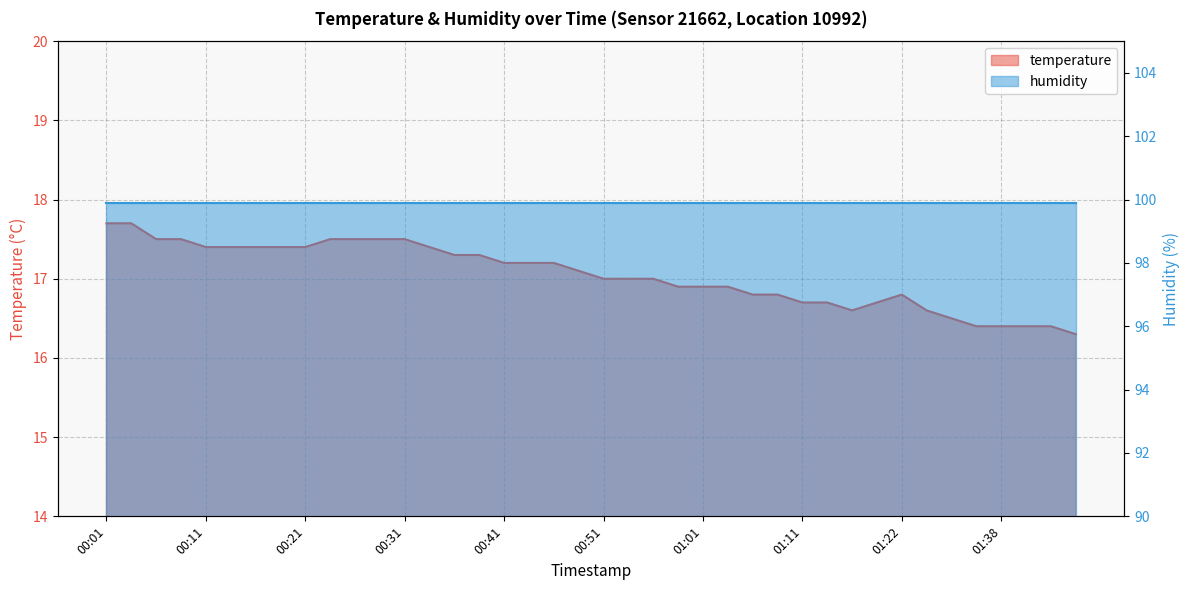

Reading right to left, what are all the values shown in this chart?

01:46=16.3	01:44=16.4	01:41=16.4	01:38=16.4	01:36=16.4	01:33=16.5	01:31=16.6	01:22=16.8	01:20=16.7	01:17=16.6	01:14=16.7	01:11=16.7	01:09=16.8	01:06=16.8	01:03=16.9	01:01=16.9	00:58=16.9	00:56=17.0	00:53=17.0	00:51=17.0	00:48=17.1	00:46=17.2	00:43=17.2	00:41=17.2	00:38=17.3	00:36=17.3	00:33=17.4	00:31=17.5	00:28=17.5	00:26=17.5	00:23=17.5	00:21=17.4	00:18=17.4	00:16=17.4	00:13=17.4	00:11=17.4	00:09=17.5	00:06=17.5	00:04=17.7	00:01=17.7